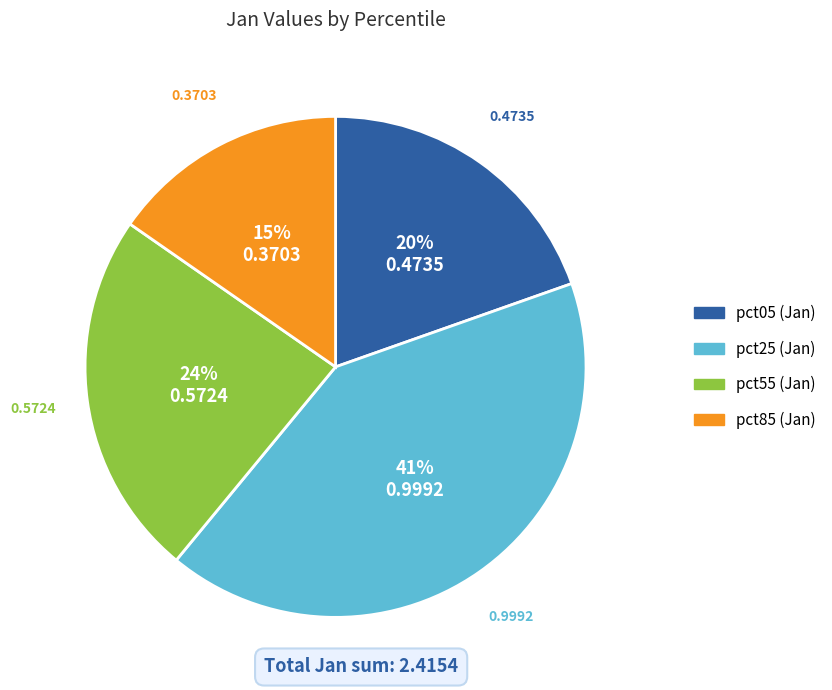

Is there a majority slice in this chart?

No